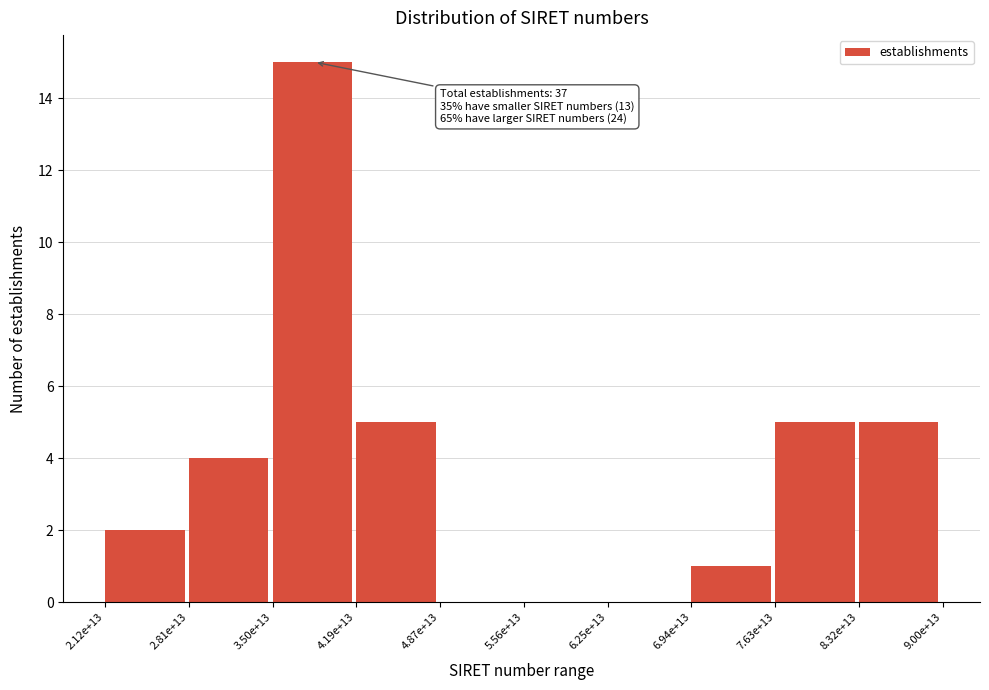

Reading left to right, list all the values displayed in this chart.

2.12e+13=2	2.81e+13=4	3.50e+13=15	4.19e+13=5	4.87e+13=0	5.56e+13=0	6.25e+13=0	6.94e+13=1	7.63e+13=5	8.32e+13=5